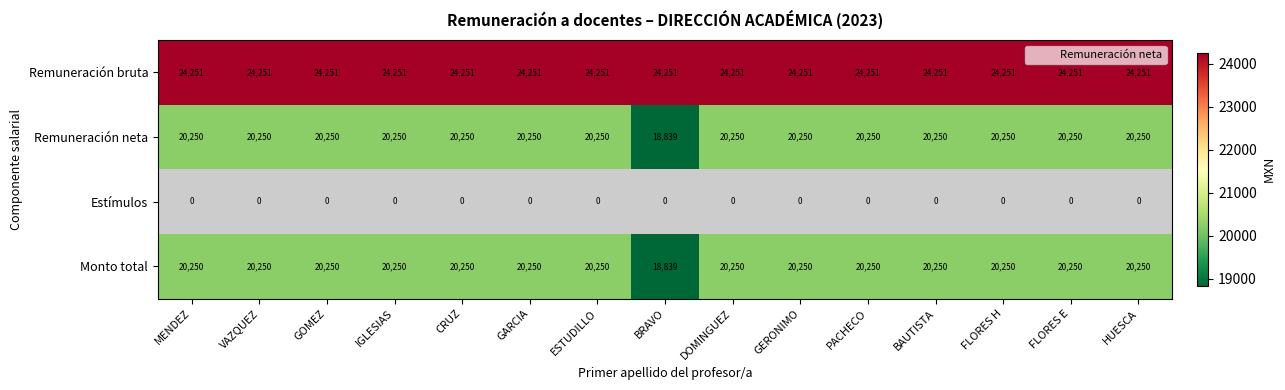

At how many categories does at least one series exceed 23742?

15